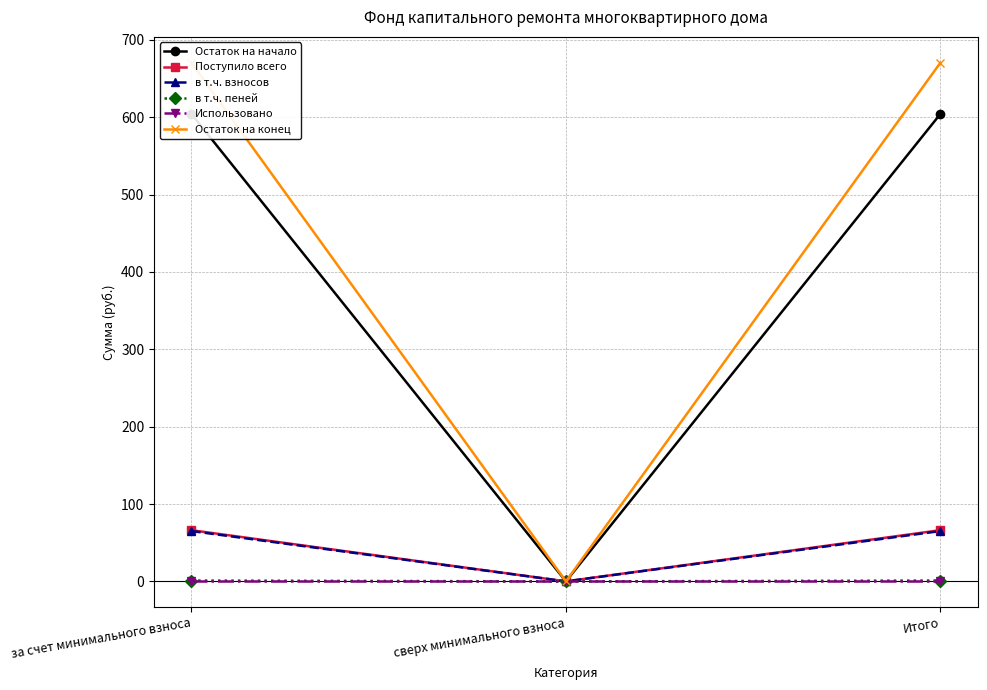

How many lines are shown in the chart?

6